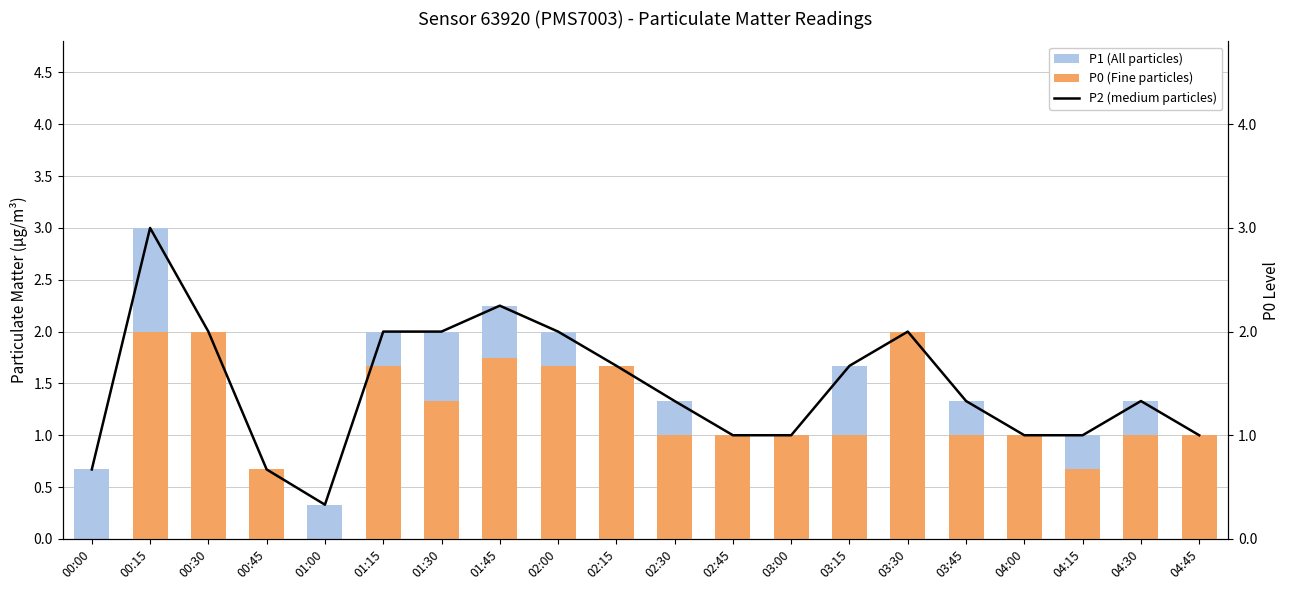

What is the label of the 4th bar from the left?

00:45